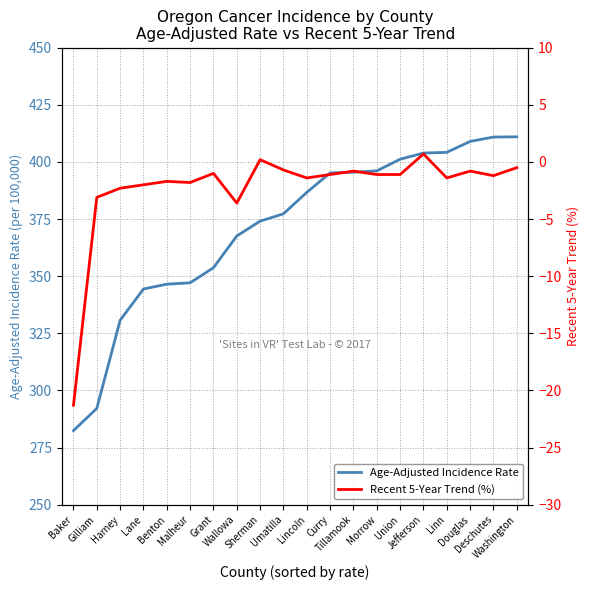

How many lines are shown in the chart?

2